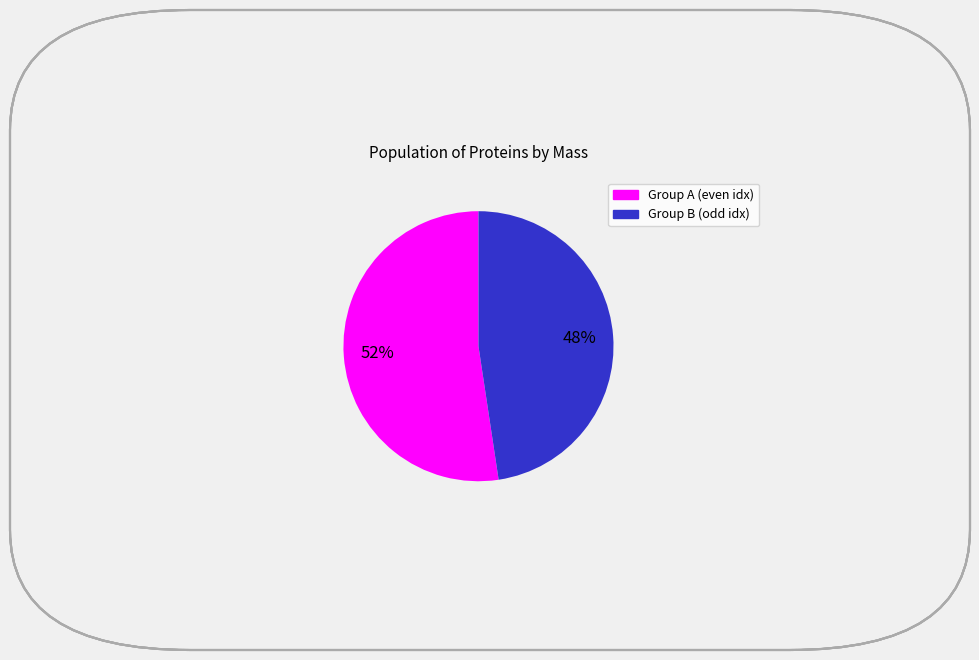

To the nearest percent, what is the average slice percentage?

50%